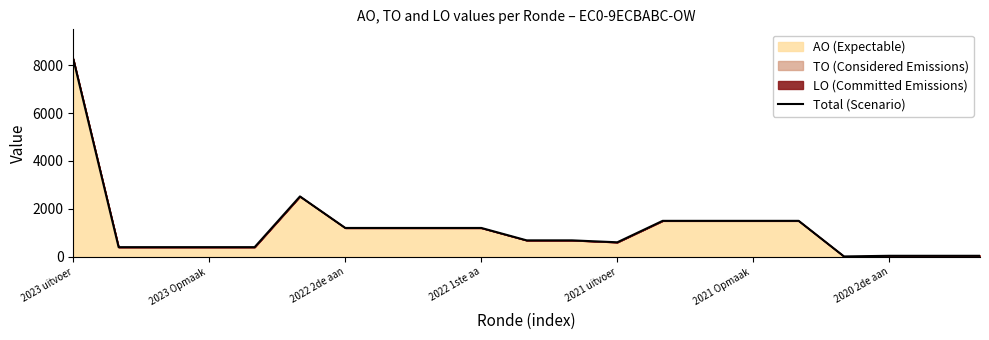

How many lines are shown in the chart?

1